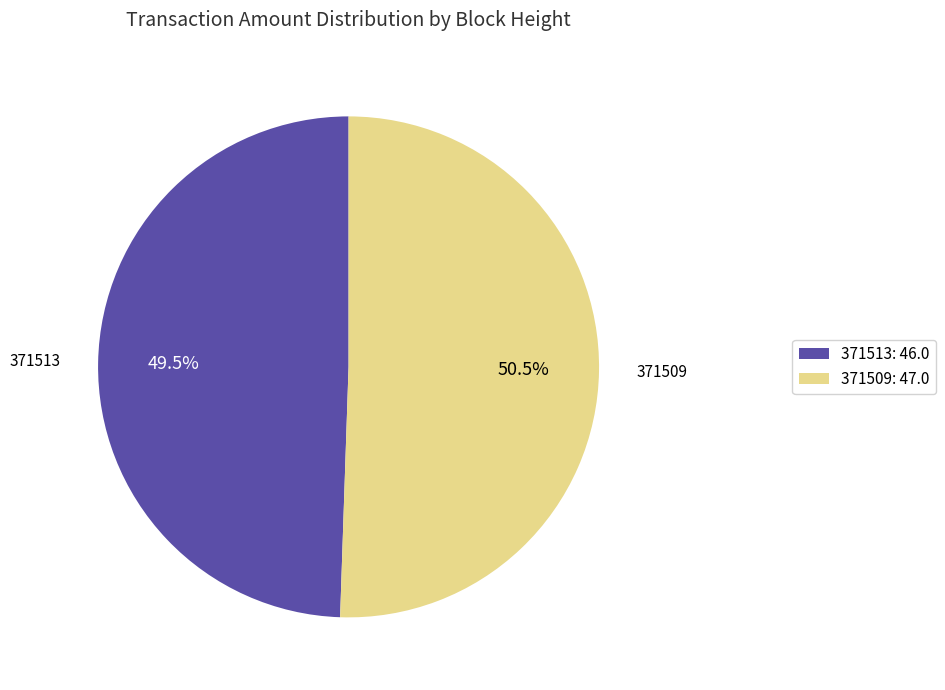

How many slices are in this pie chart?

2